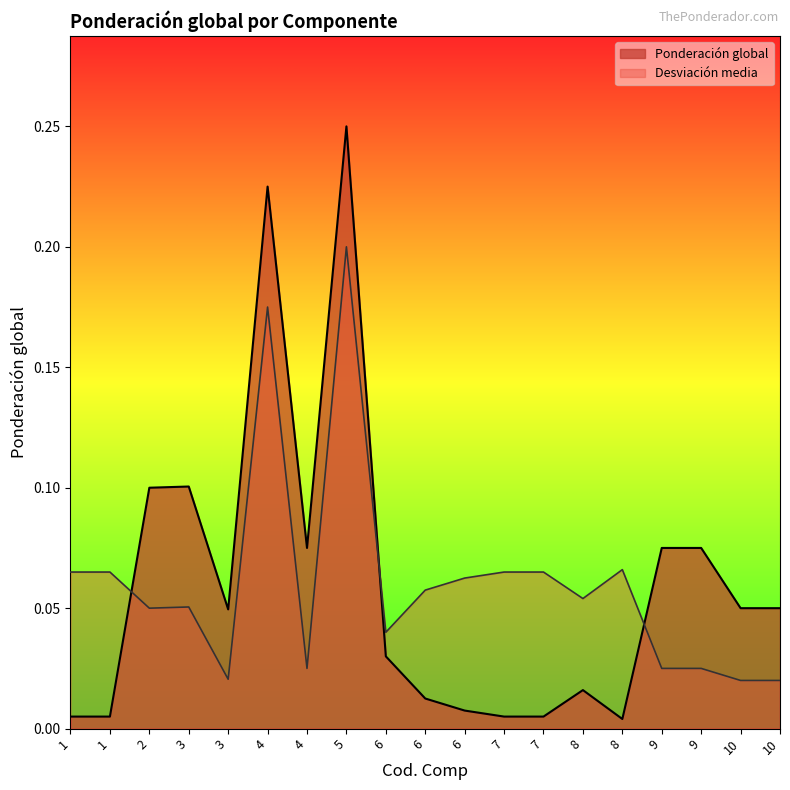

How many interior local valleys (lower than both neighbors) does the data have?

3